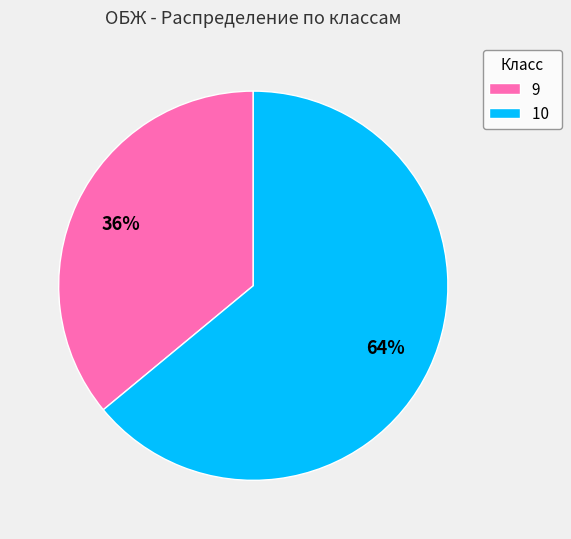

To the nearest percent, what is the combined percentage of 10 and 9?

100%